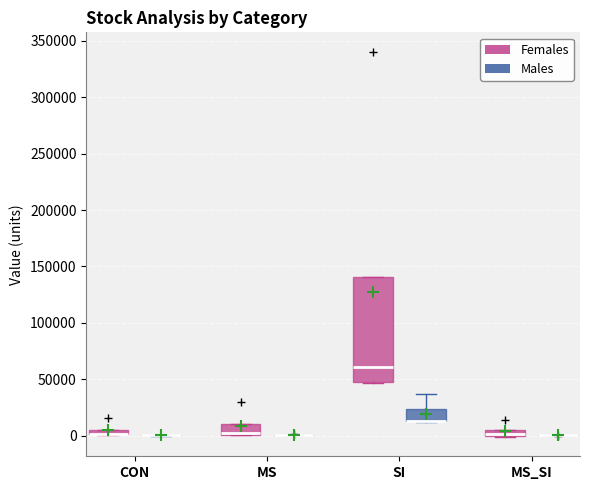

Where is the lower edge of the box for SI (Males) on the y-axis? The values are not printed on the chart, so give them approximately, as read against the axis.

15000